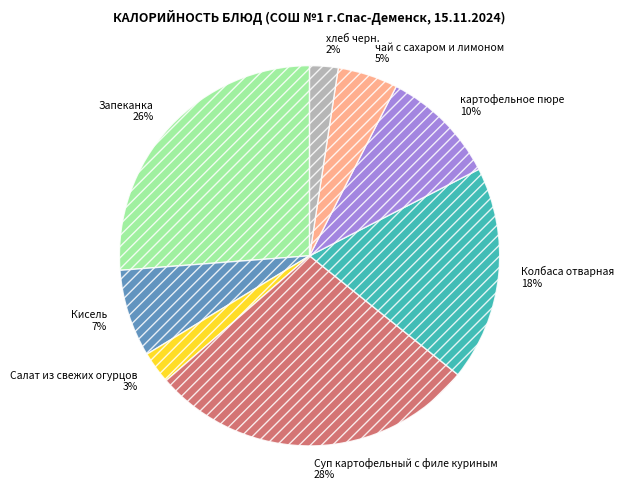

Is there any slice that represents more than half of the pie?

No